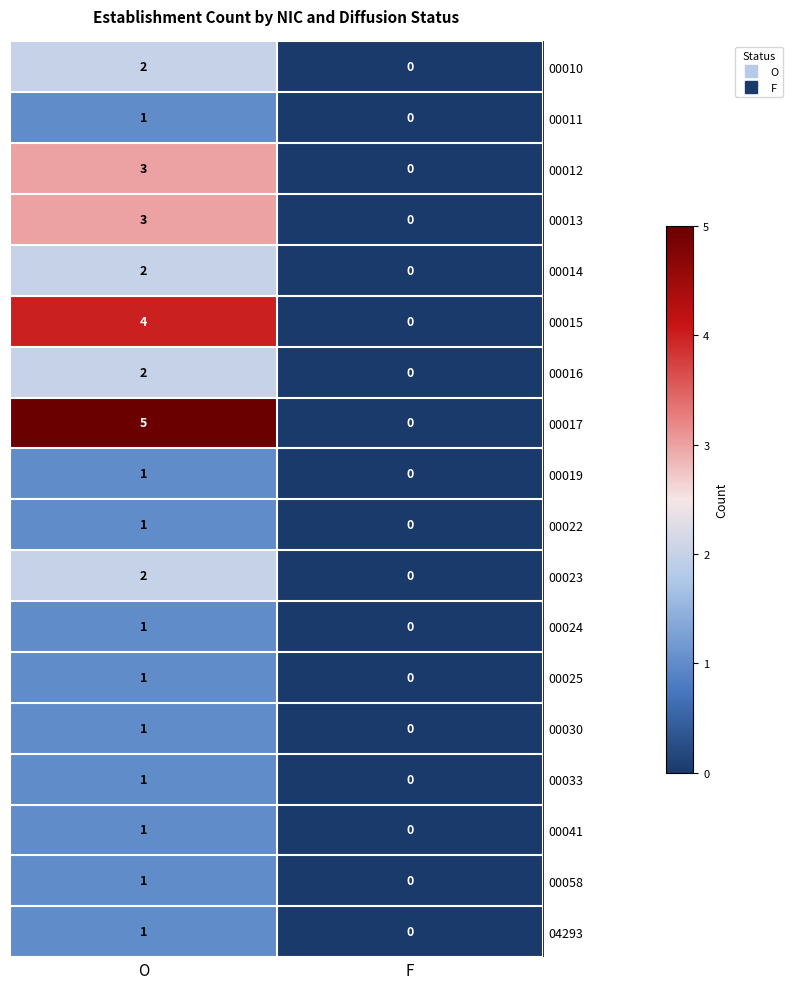

Which series has the largest range (max minus min)?

00017